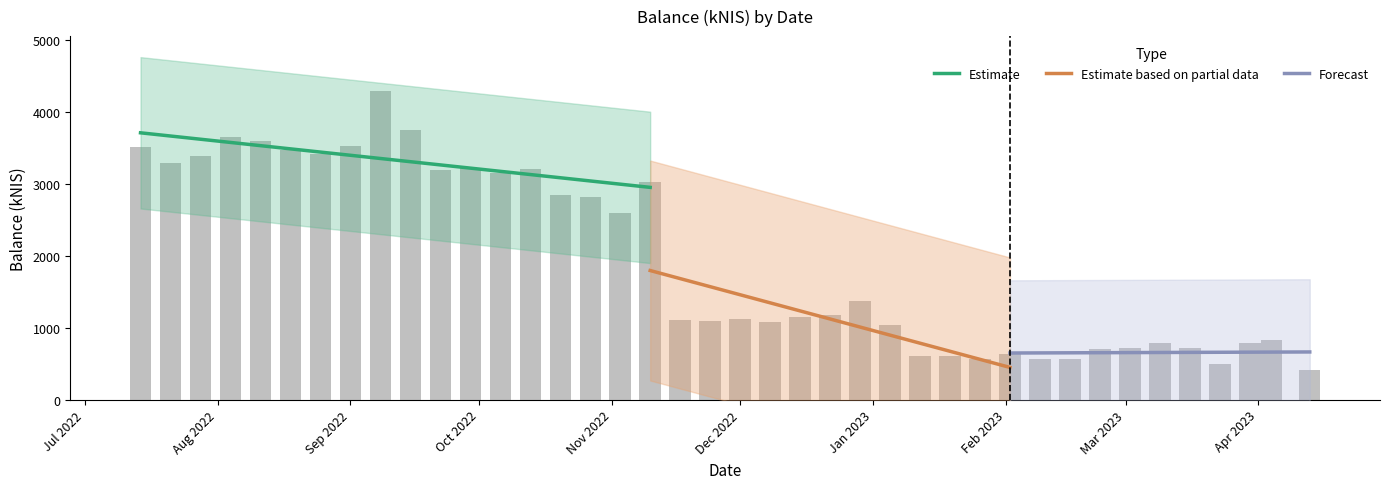

Is it true that the value at Jul 2022 is 3510.2?

True